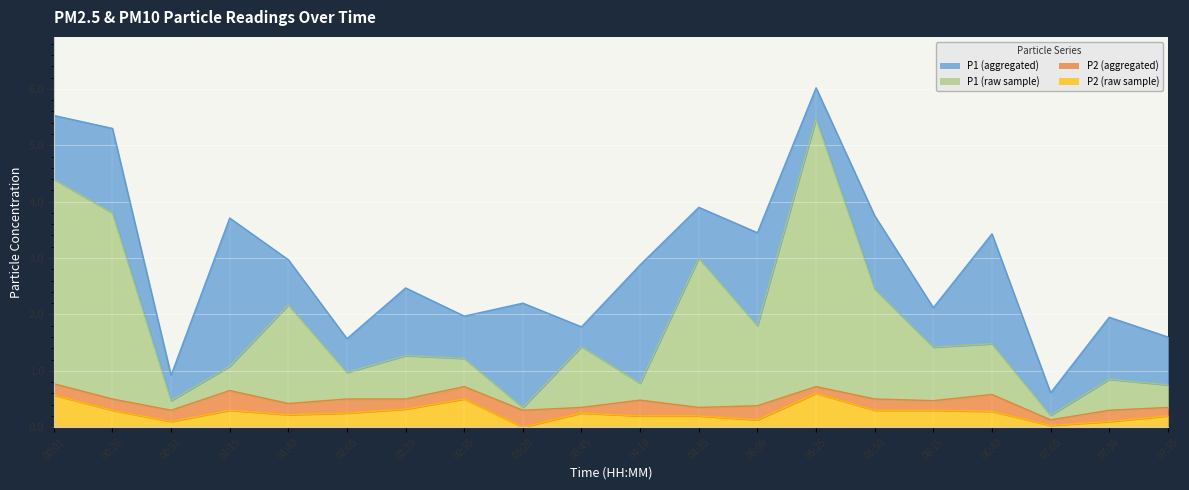

What is the average value of the P2_raw series?

0.3